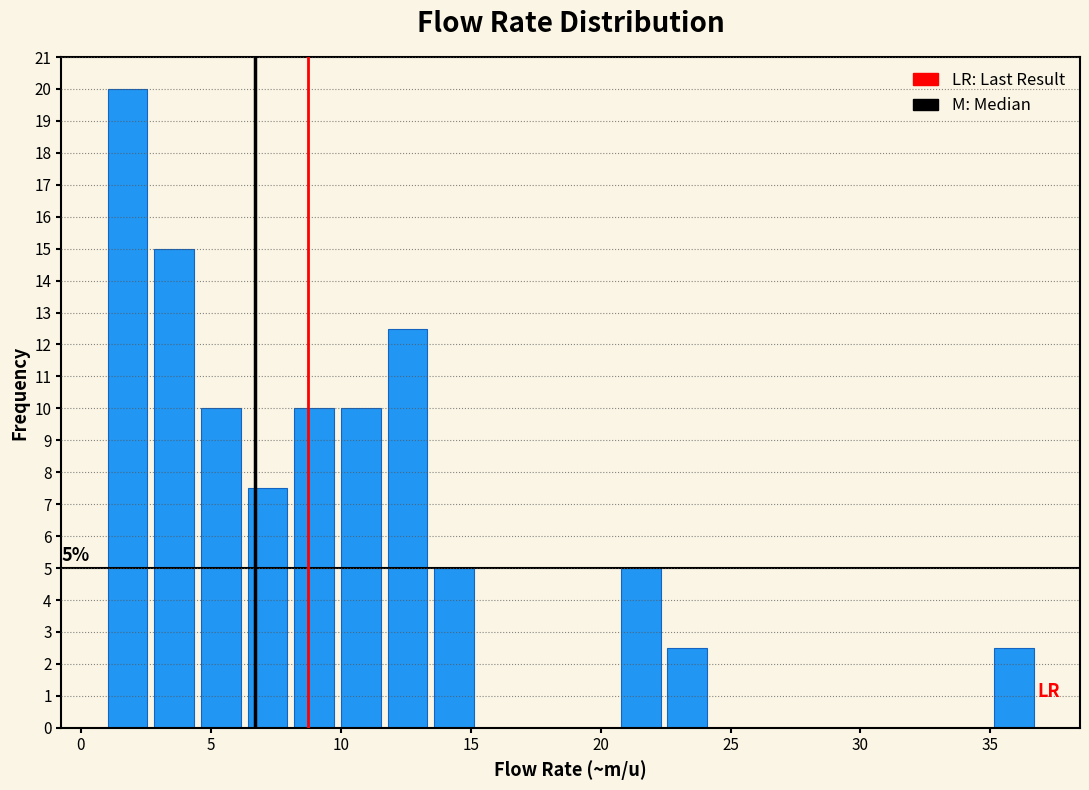

Read against the x-axis, roughly where is the centre of the tallest bar?

2.0